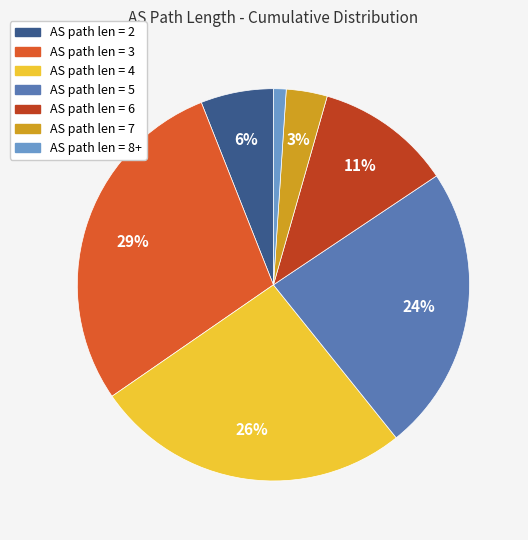

To the nearest percent, what is the average slice percentage?

14%